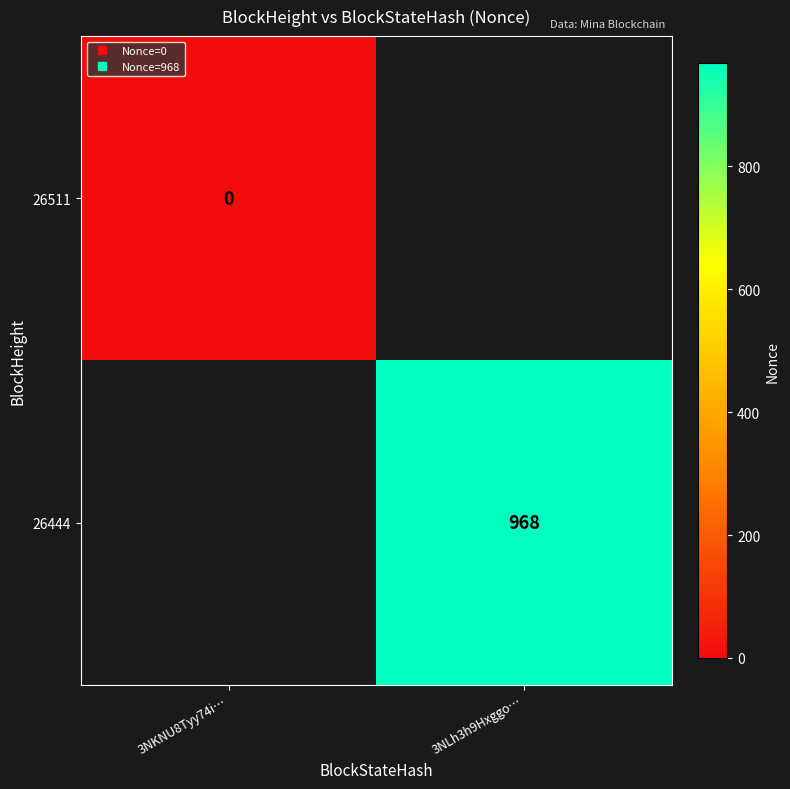

At 3NKNU8Tyy74i…, list the series in order from largest to smallest.

26511, 26444